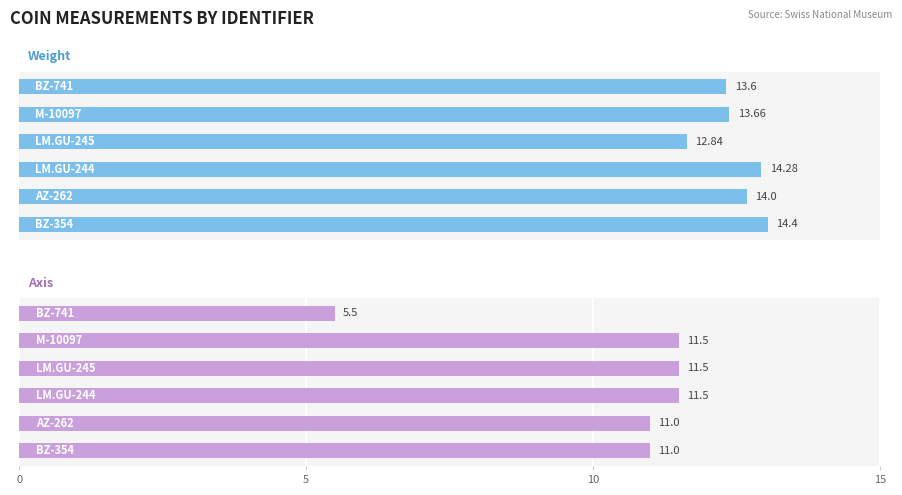

How many data points in weight are less than 14?

3